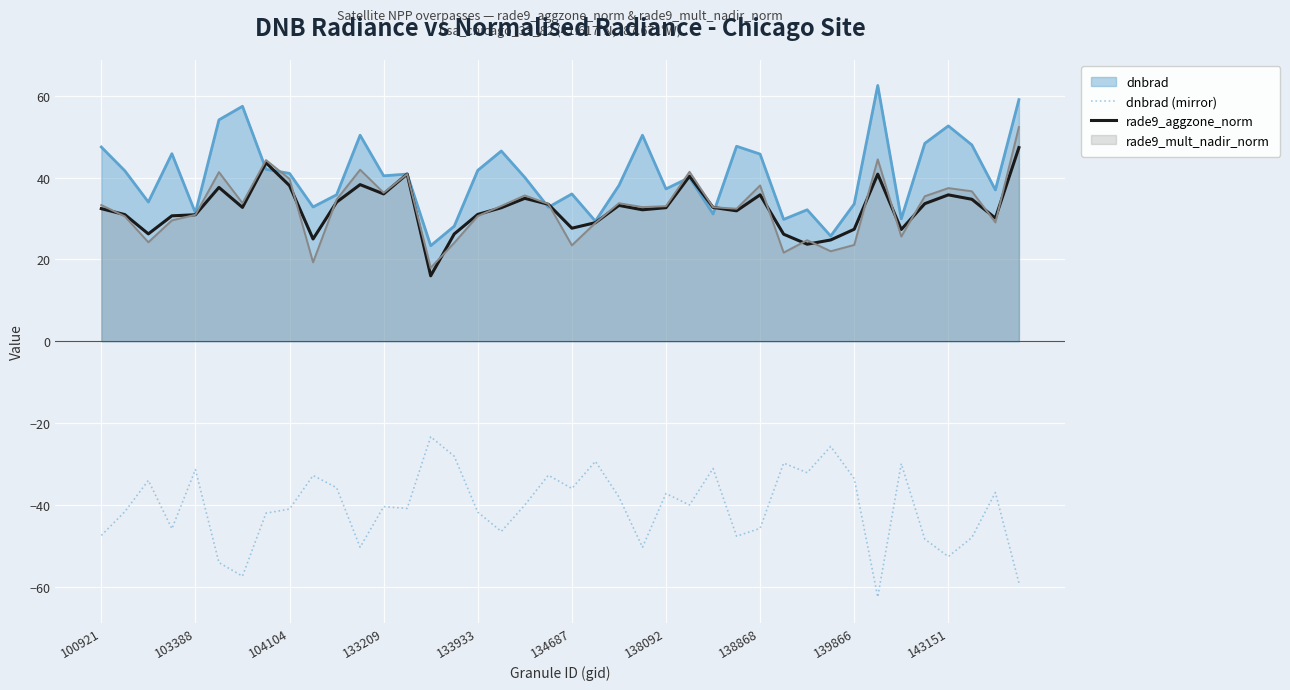

Where does the rade9_aggzone_norm series first go above 32?

100921